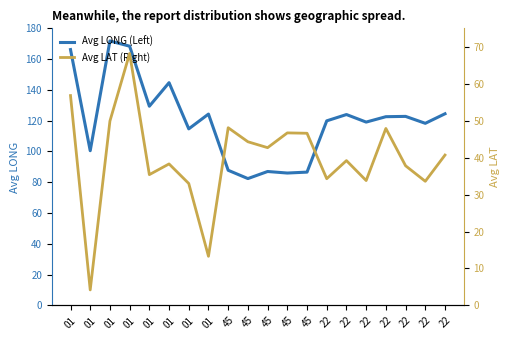

True or false: Avg LONG (Left) has a value of 124.3 at 01.

True